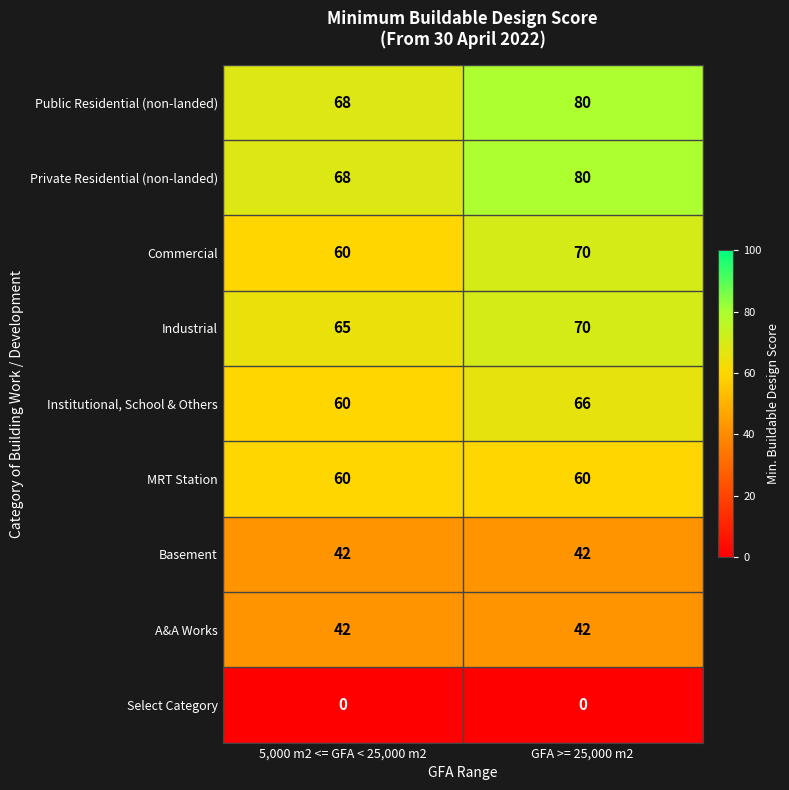

At which category is the sum across all series the highest?

GFA >= 25,000 m2